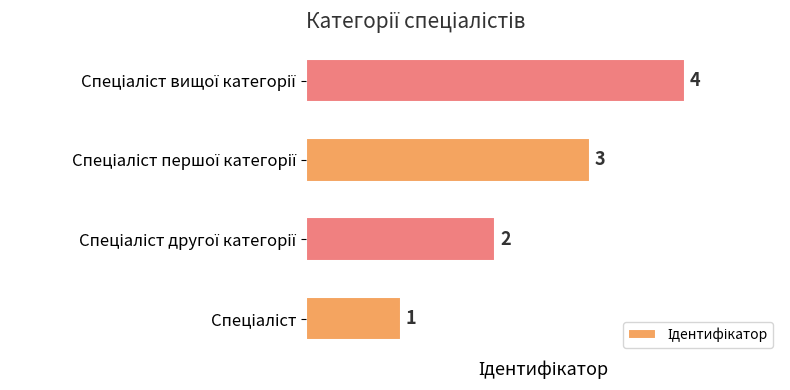

How many values are between 2 and 4?

3